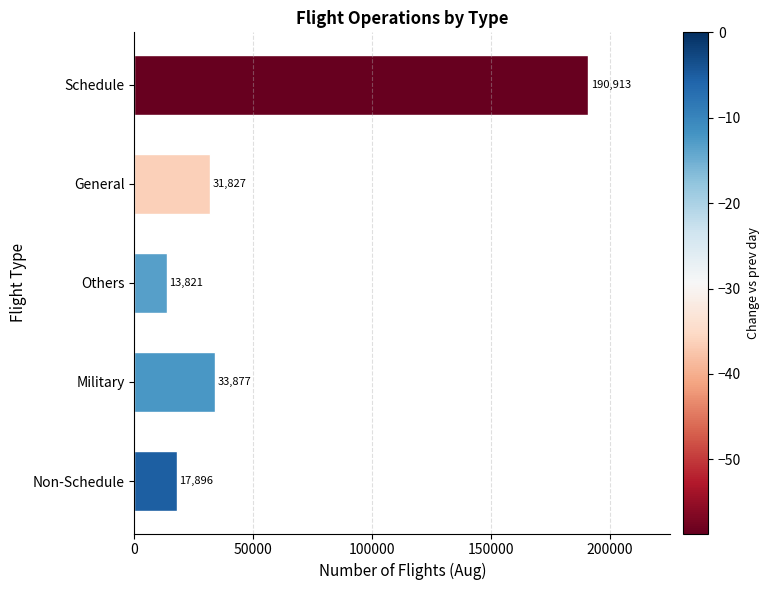

Count the number of data series in this chart.

1